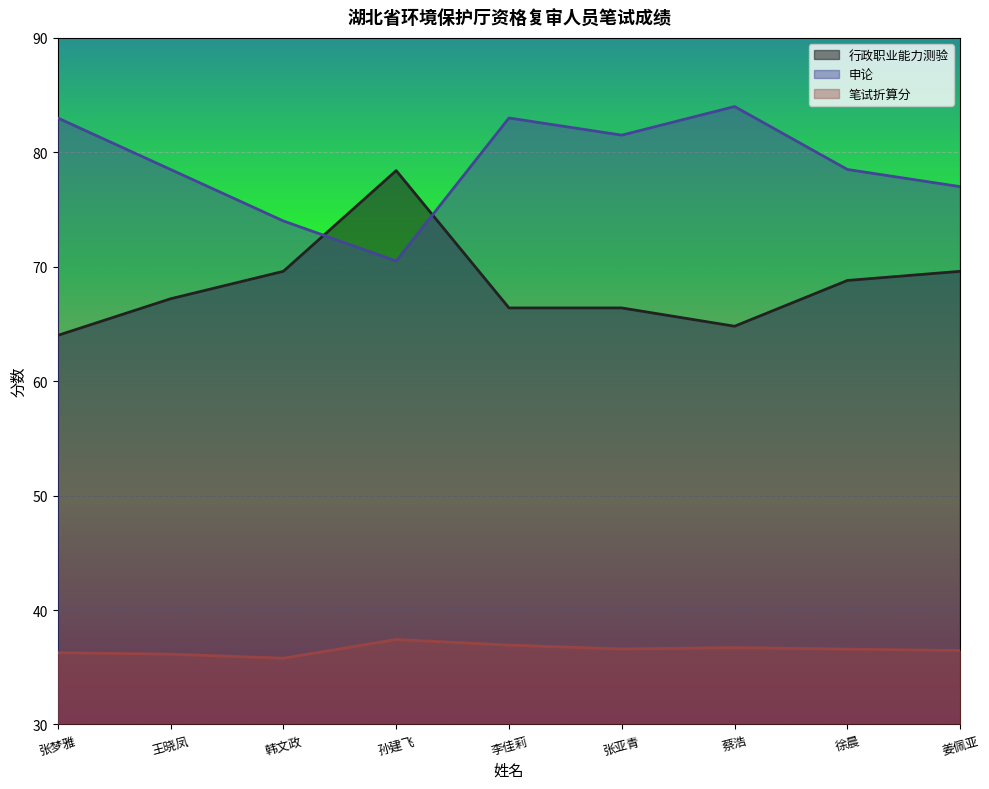

At which label is 笔试折算分 closest to 36?

王晓凤